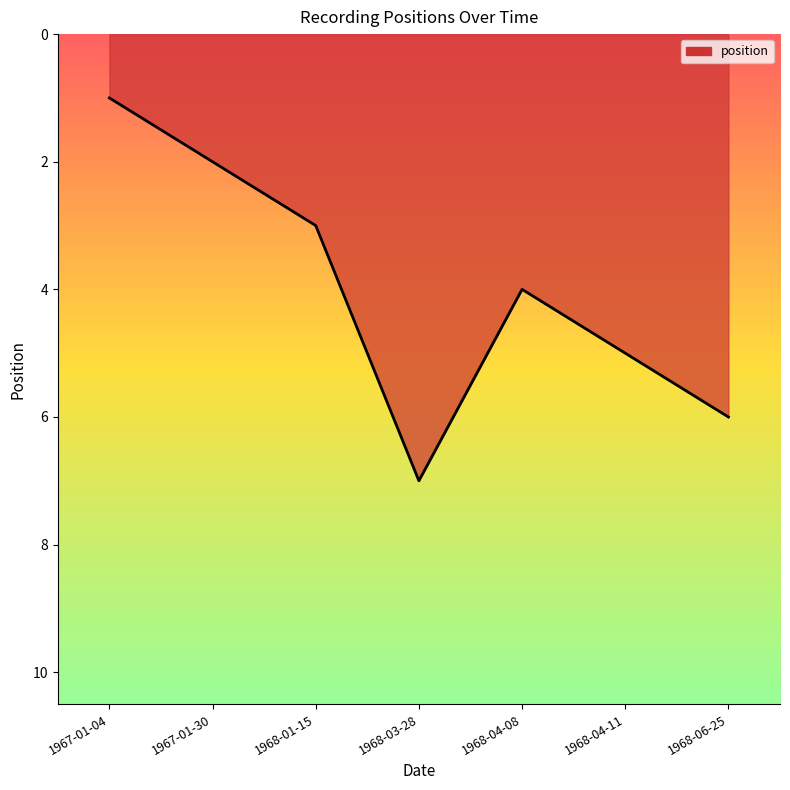

True or false: there are more than 2 points higher than both neighbors.

False